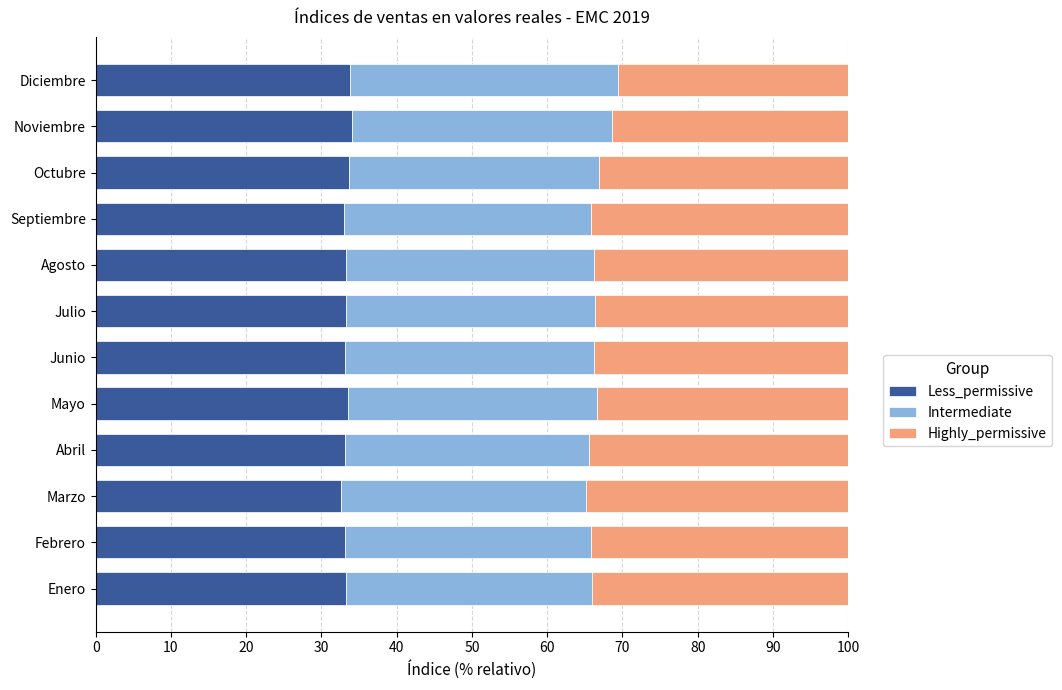

How many series are shown in this chart?

3